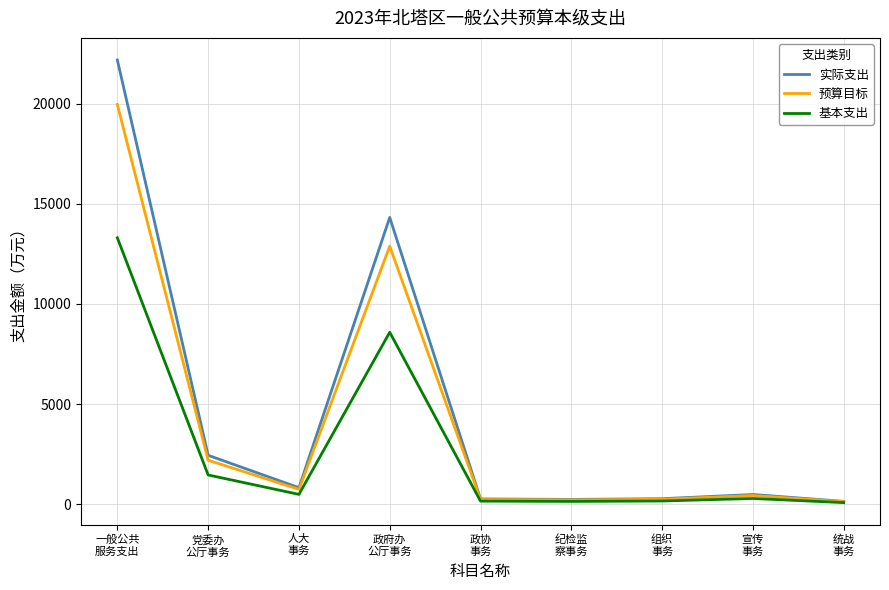

True or false: 预算目标 has a value of 753.0 at 人大
事务.

True